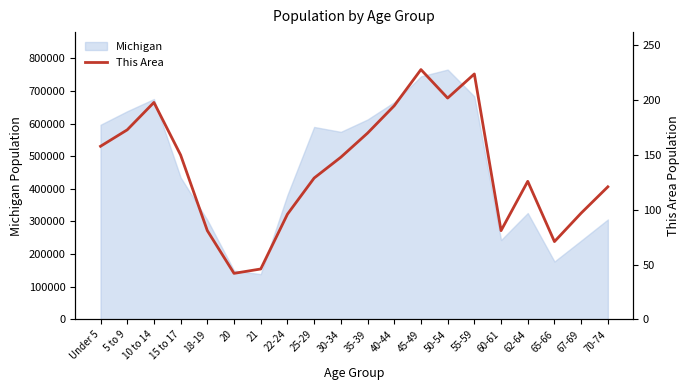

Is it true that the value at 40-44 is 81?

False